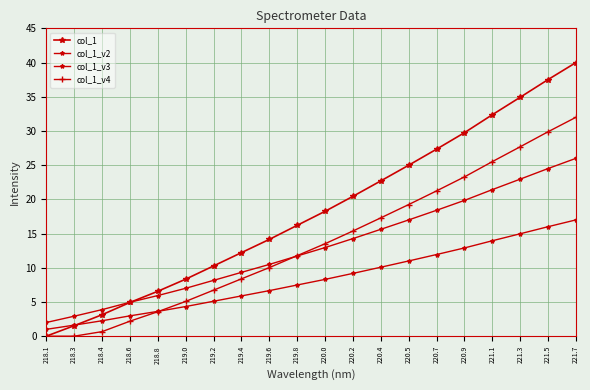

Does the chart have visible grid lines?

Yes